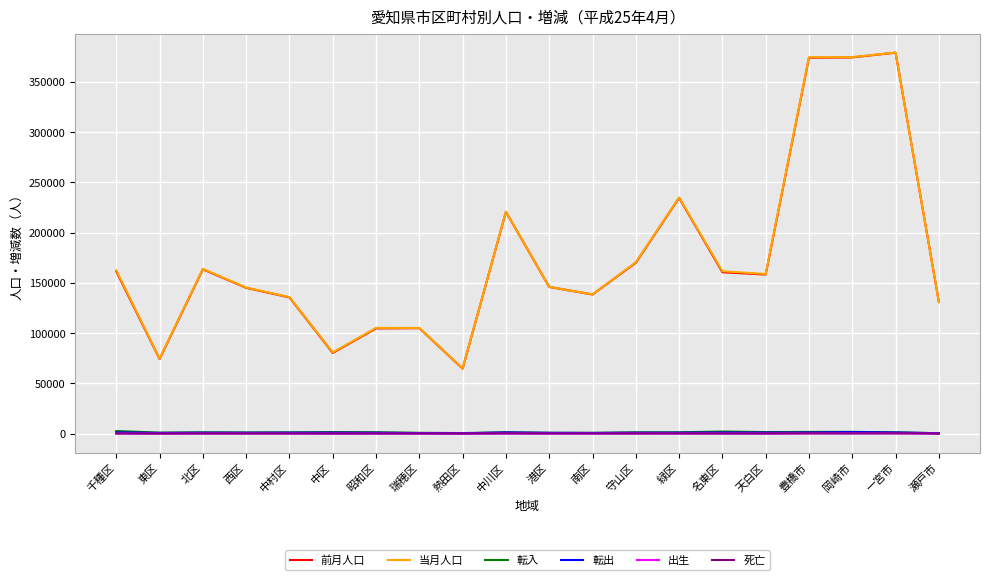

Which series has the widest spread of values?

前月人口